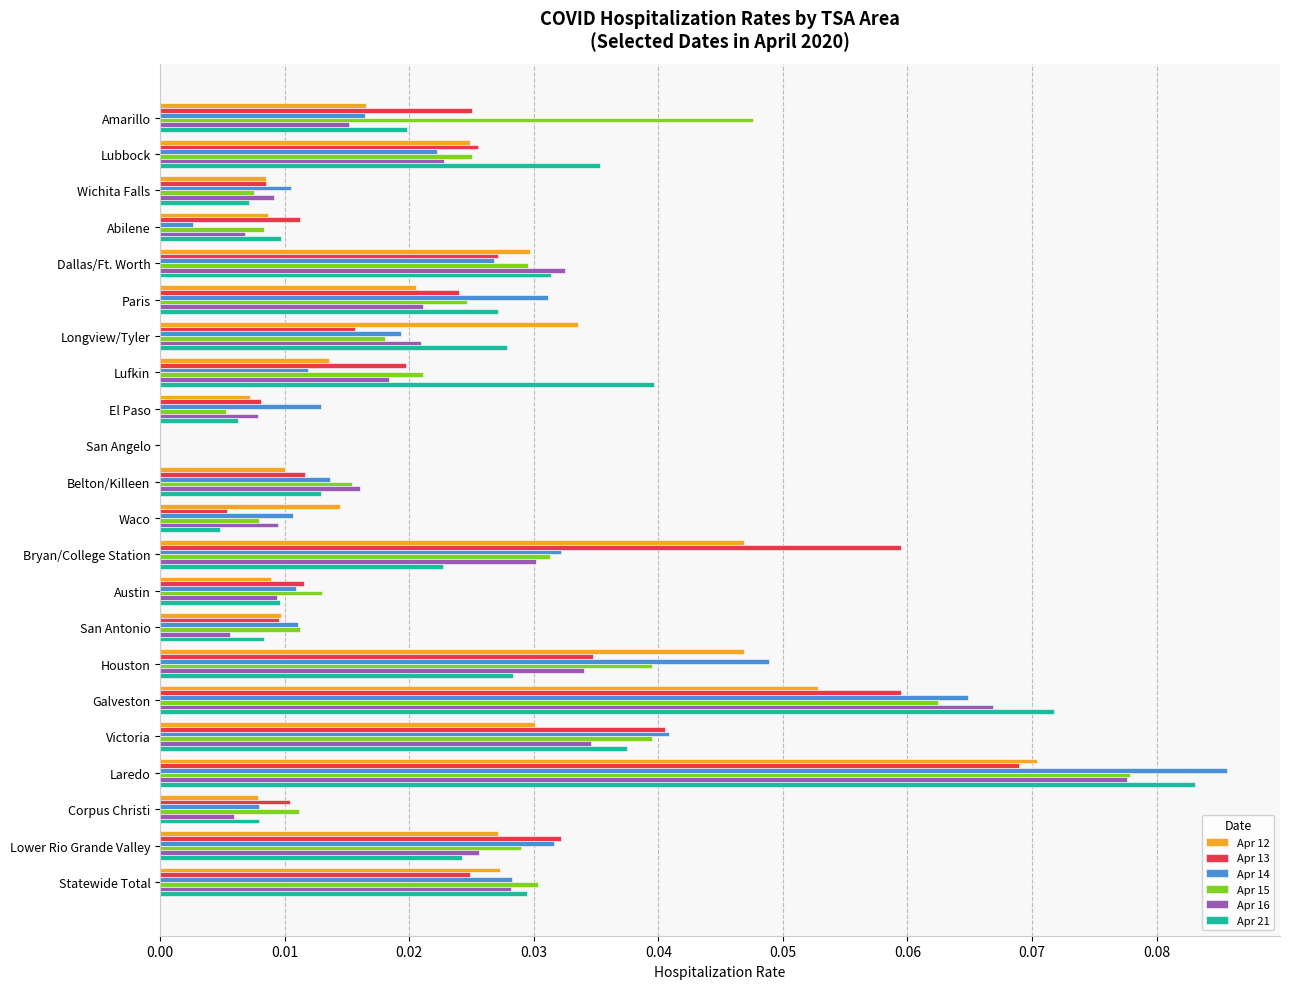

The value of Apr 15 at Lubbock is 0.0. True or false?

True